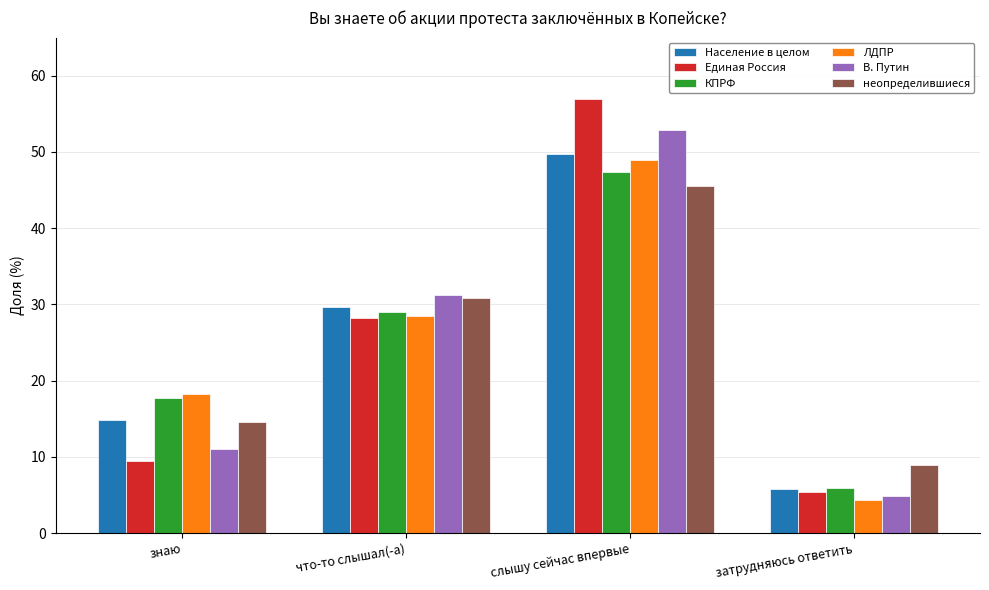

Reading left to right, extract all data points from this chart.

Население в целом: 14.9	29.7	49.7	5.8
Единая Россия: 9.4	28.2	57.0	5.4
КПРФ: 17.8	29.0	47.3	5.9
ЛДПР: 18.2	28.5	48.9	4.4
В. Путин: 11.0	31.2	52.9	4.9
неопределившиеся: 14.6	30.9	45.5	8.9